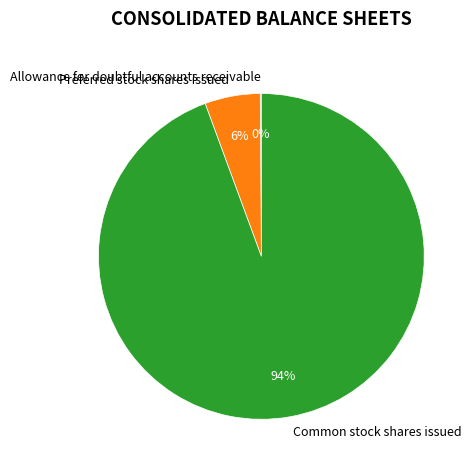

True or false: Preferred stock shares issued accounts for 18% of the total.

False